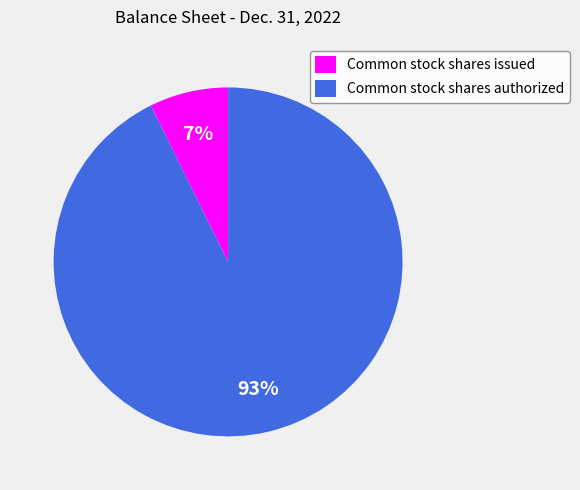

Which category accounts for the majority?

Common stock shares authorized